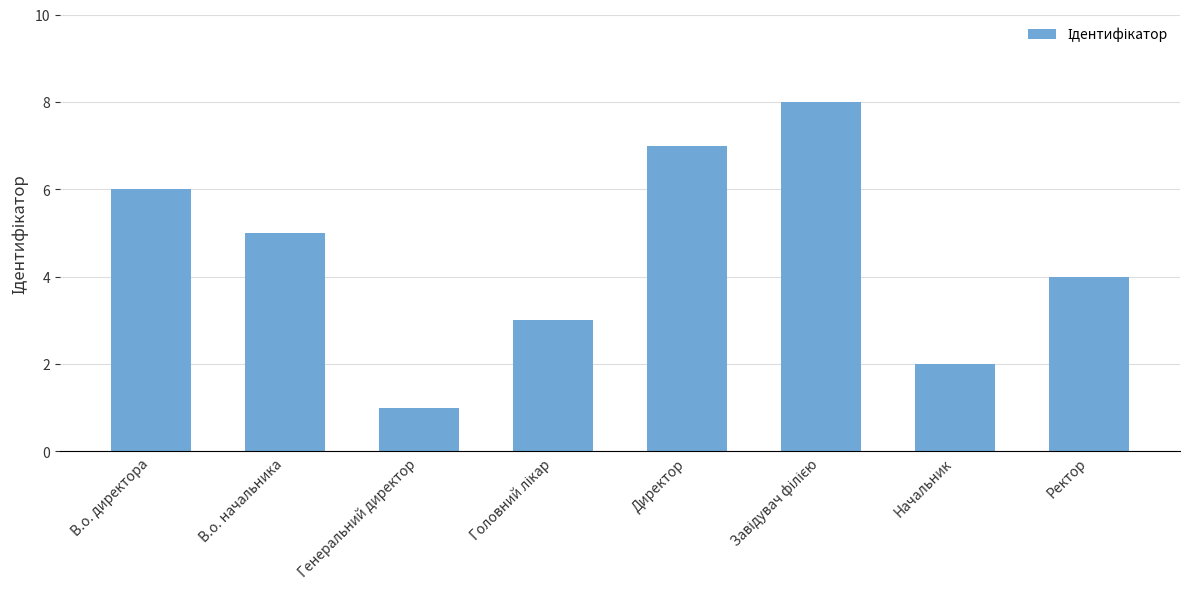

What is the sum of all values?

36